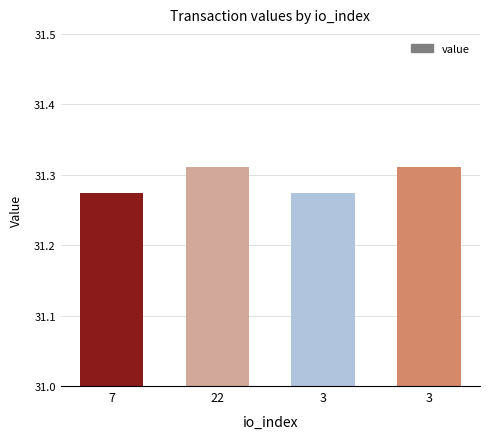

Count the values in the range 31 to 32.

4